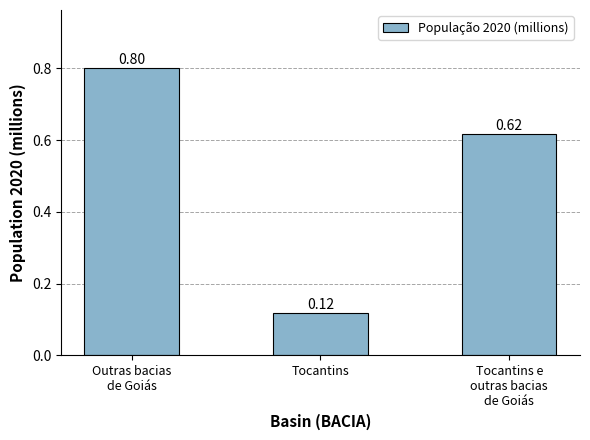

At which label is the value closest to 0?

Tocantins